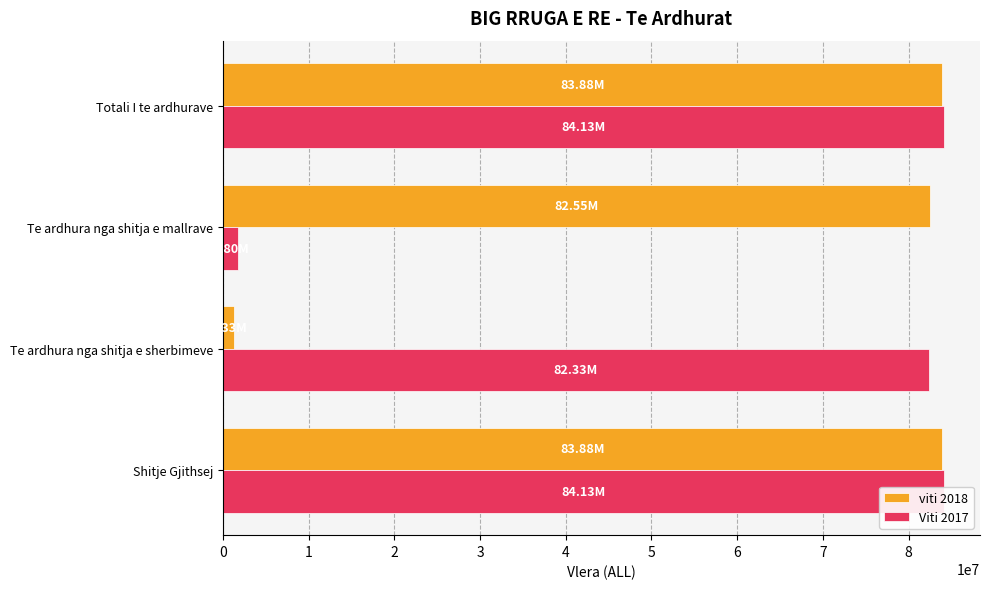

What is the greatest value displayed?

84130008.5